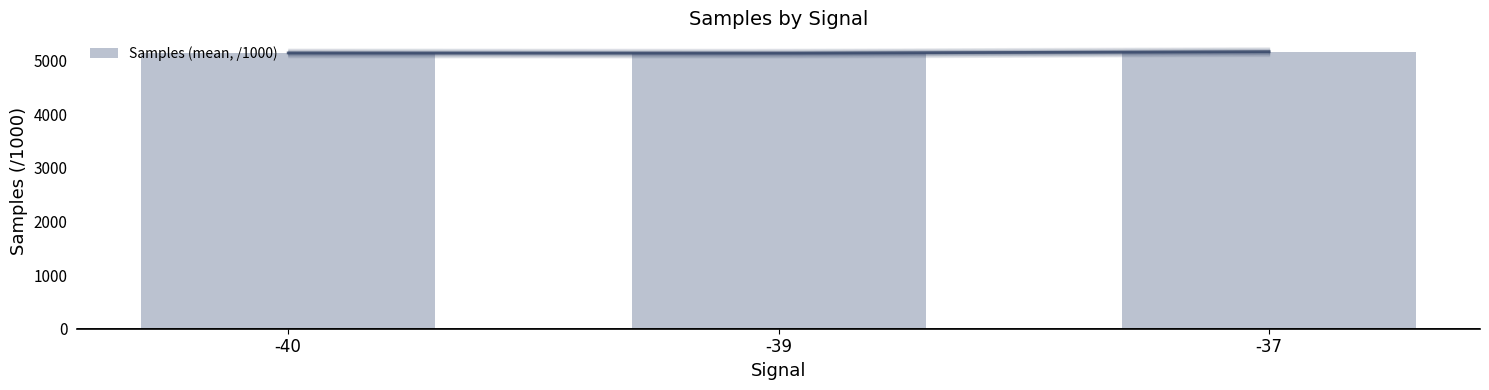

List the labels in order of value, smallest first.

-39, -40, -37